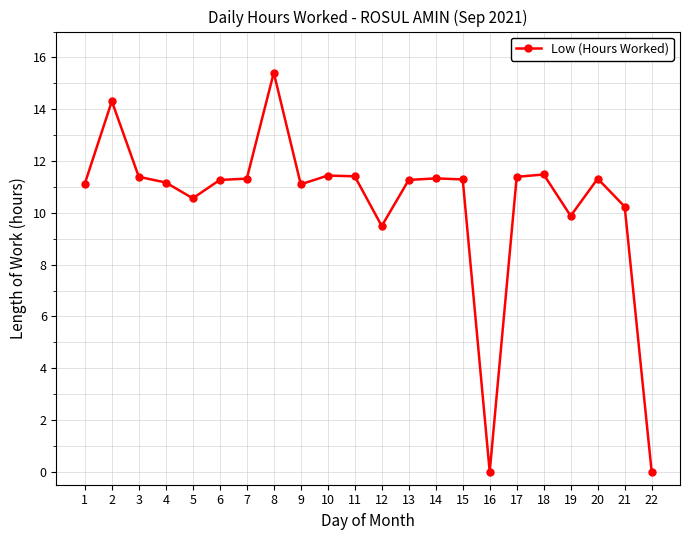

What is the change in value from 2 to 8?

+1.1